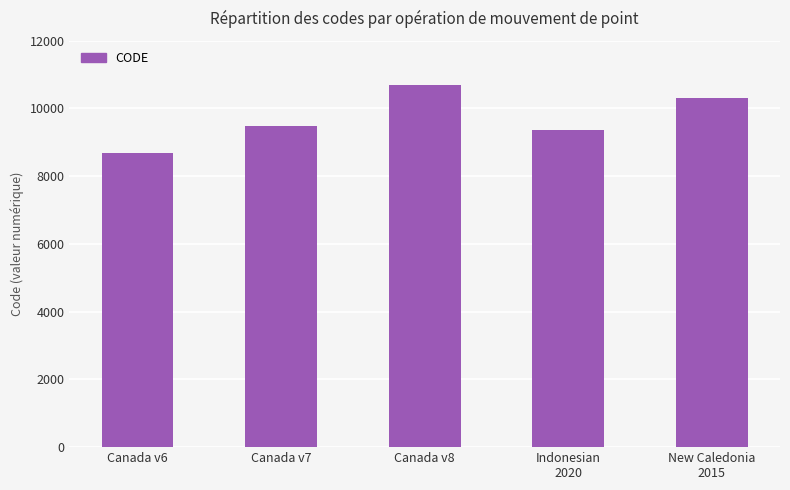

Reading right to left, list all the values displayed in this chart.

10323	9375	10707	9483	8676